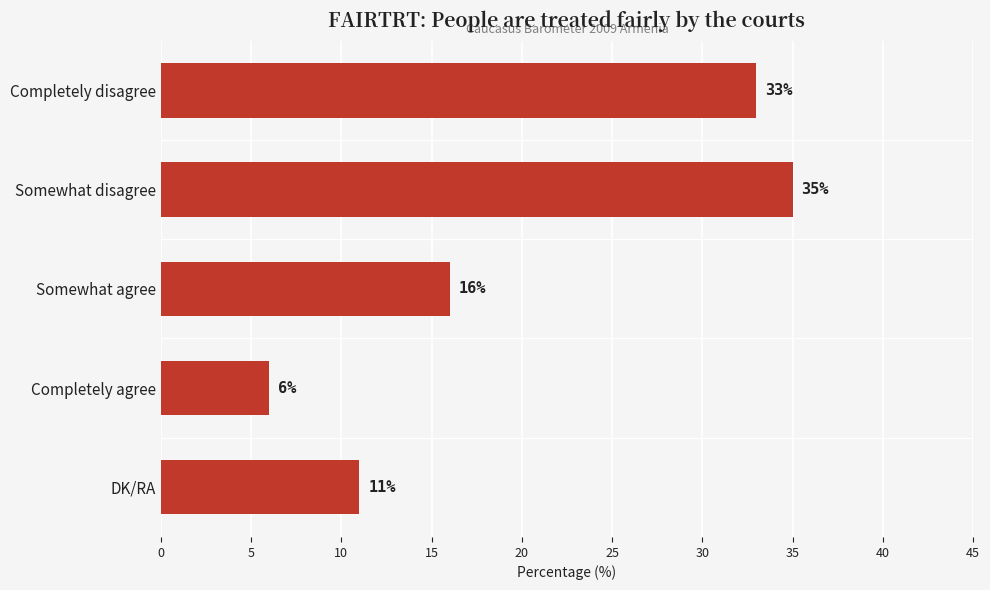

How many data points are less than 16?

2